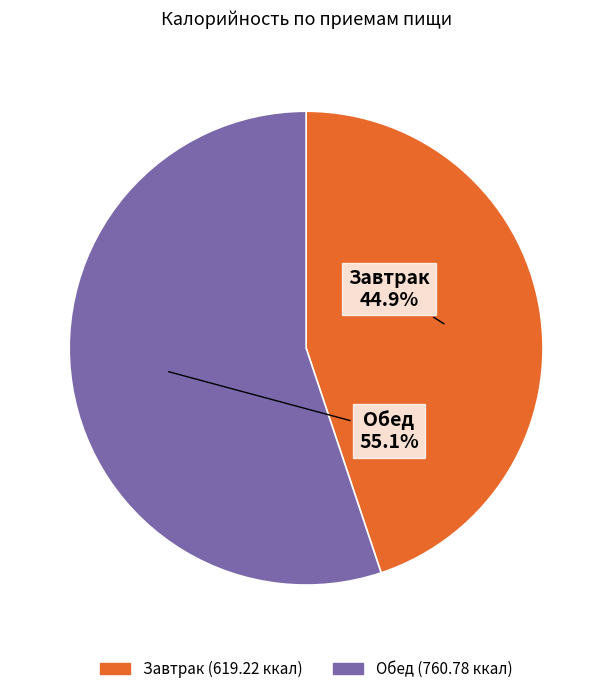

What percentage is the Завтрак slice, to the nearest percent?

45%